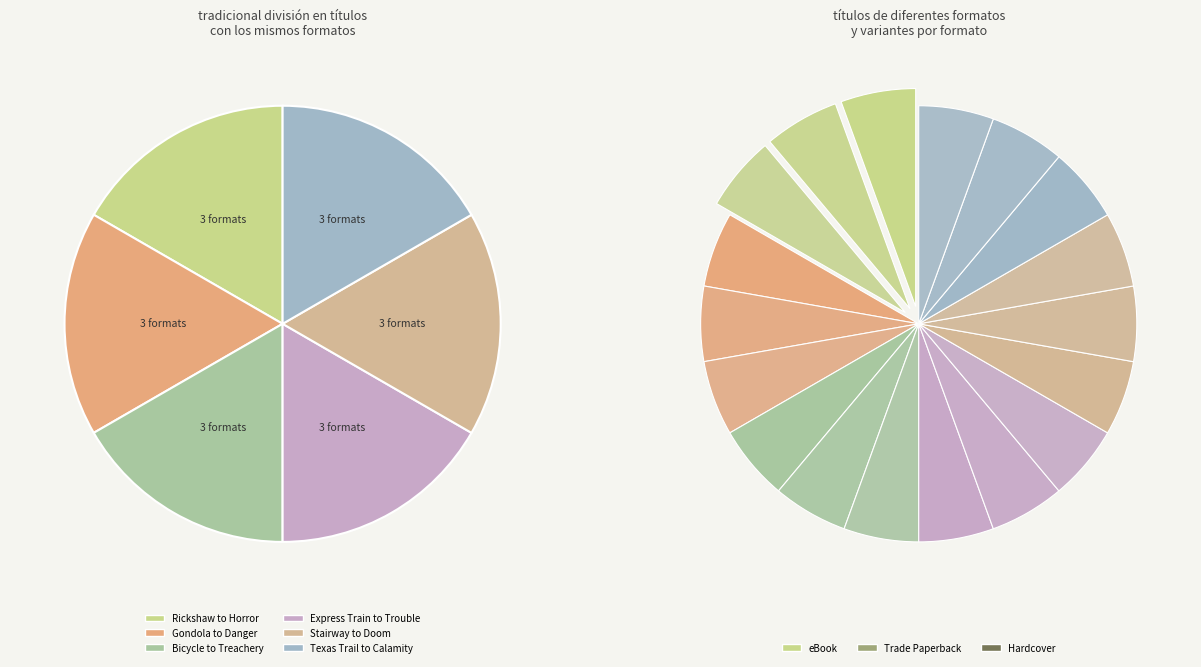

How many segments does this pie chart have?

6